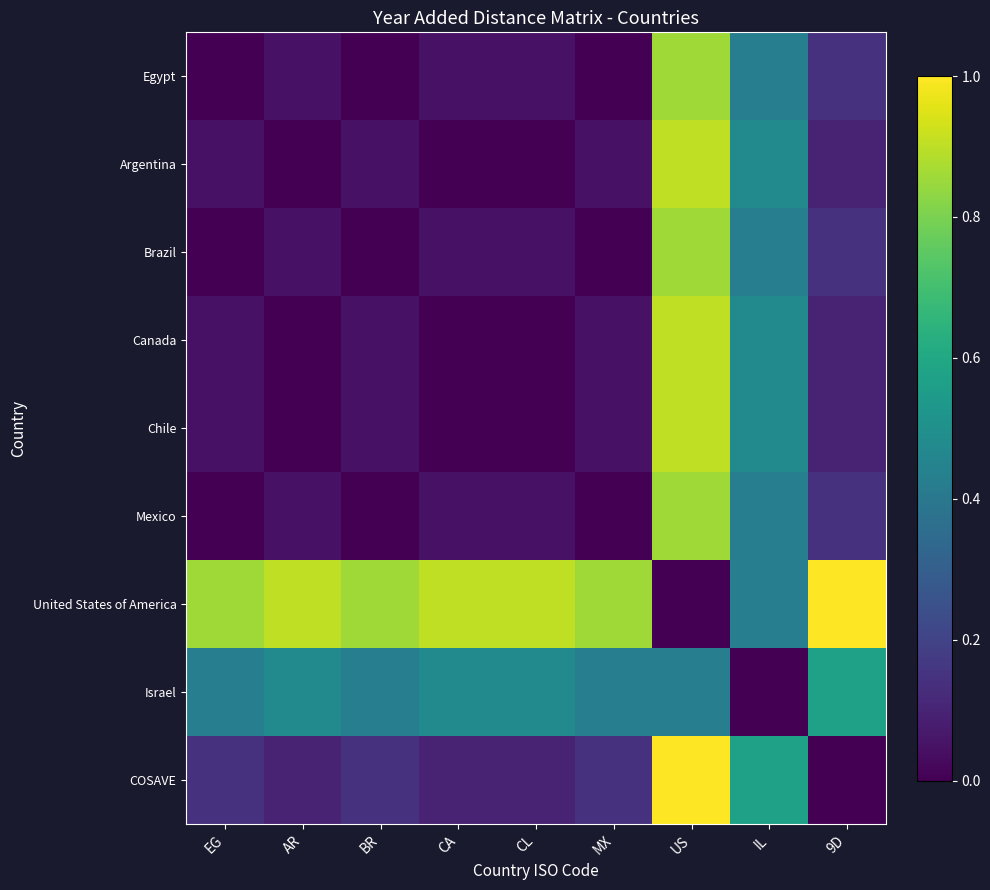

Reading right to left, list all the values displayed in this chart.

Egypt: 9D=0.1	IL=0.4	US=0.9	MX=0.0	CL=0.0	CA=0.0	BR=0.0	AR=0.0	EG=0.0
Argentina: 9D=0.1	IL=0.5	US=0.9	MX=0.0	CL=0.0	CA=0.0	BR=0.0	AR=0.0	EG=0.0
Brazil: 9D=0.1	IL=0.4	US=0.9	MX=0.0	CL=0.0	CA=0.0	BR=0.0	AR=0.0	EG=0.0
Canada: 9D=0.1	IL=0.5	US=0.9	MX=0.0	CL=0.0	CA=0.0	BR=0.0	AR=0.0	EG=0.0
Chile: 9D=0.1	IL=0.5	US=0.9	MX=0.0	CL=0.0	CA=0.0	BR=0.0	AR=0.0	EG=0.0
Mexico: 9D=0.1	IL=0.4	US=0.9	MX=0.0	CL=0.0	CA=0.0	BR=0.0	AR=0.0	EG=0.0
United States of America: 9D=1.0	IL=0.4	US=0.0	MX=0.9	CL=0.9	CA=0.9	BR=0.9	AR=0.9	EG=0.9
Israel: 9D=0.6	IL=0.0	US=0.4	MX=0.4	CL=0.5	CA=0.5	BR=0.4	AR=0.5	EG=0.4
COSAVE: 9D=0.0	IL=0.6	US=1.0	MX=0.1	CL=0.1	CA=0.1	BR=0.1	AR=0.1	EG=0.1